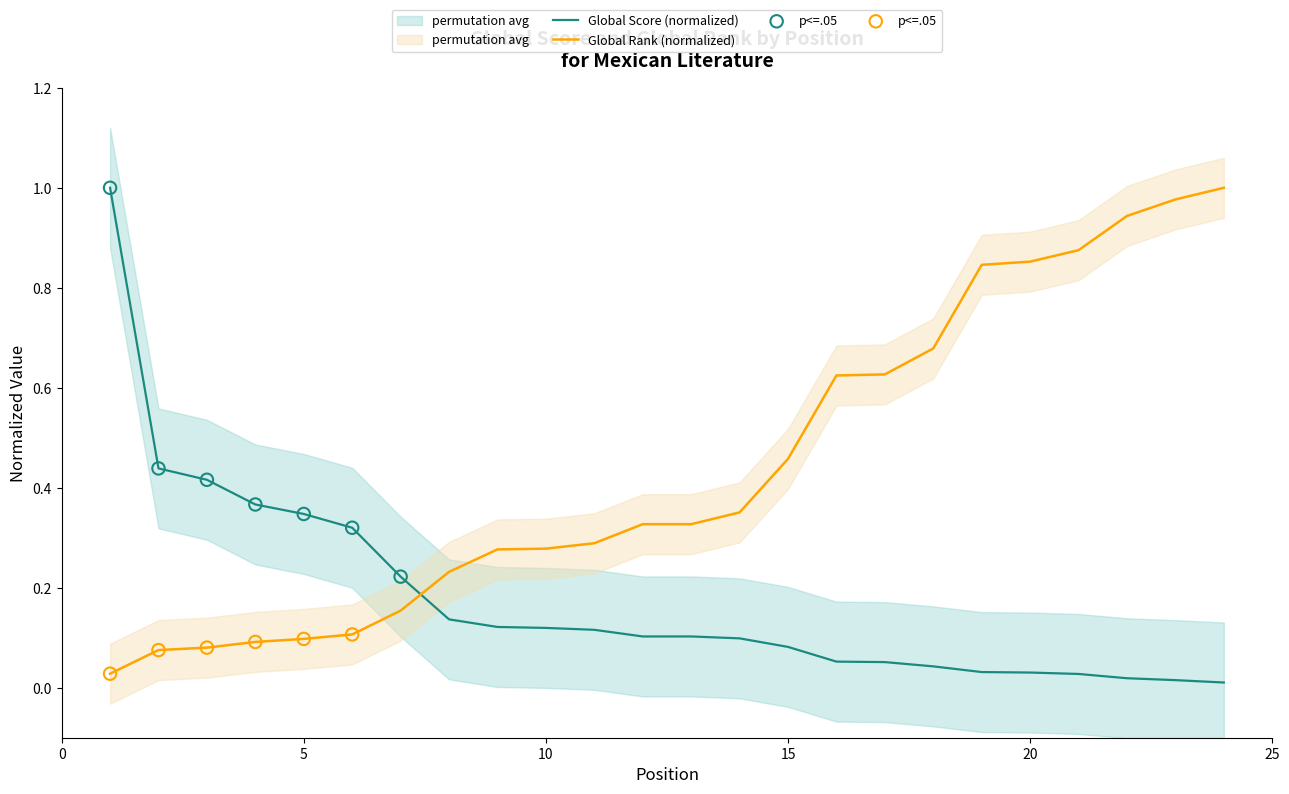

What are all the series names shown in the legend?

Global Score, Global Rank